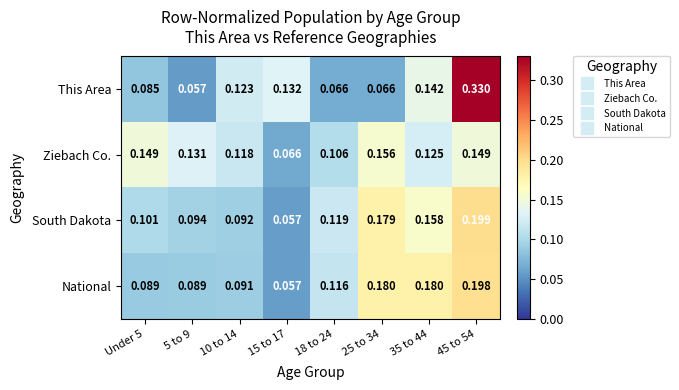

Which series has the largest total across all categories?

This Area